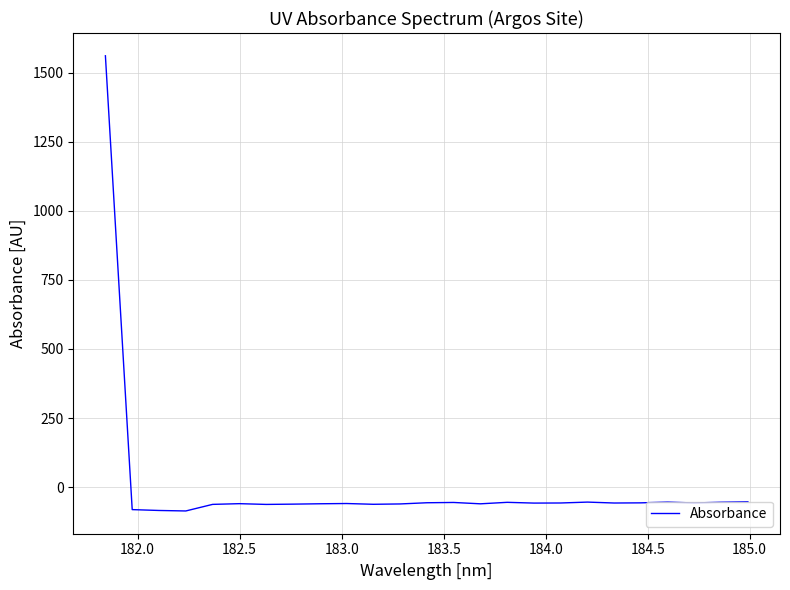

What is the difference between the maximum and minimum values?

1648.0